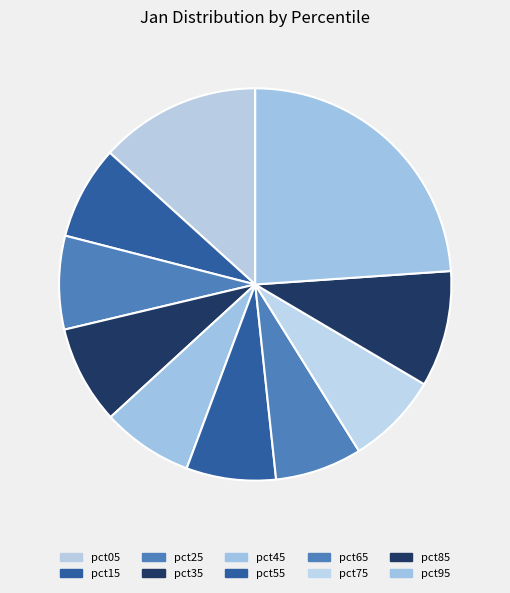

Is pct65 the majority of the pie?

No